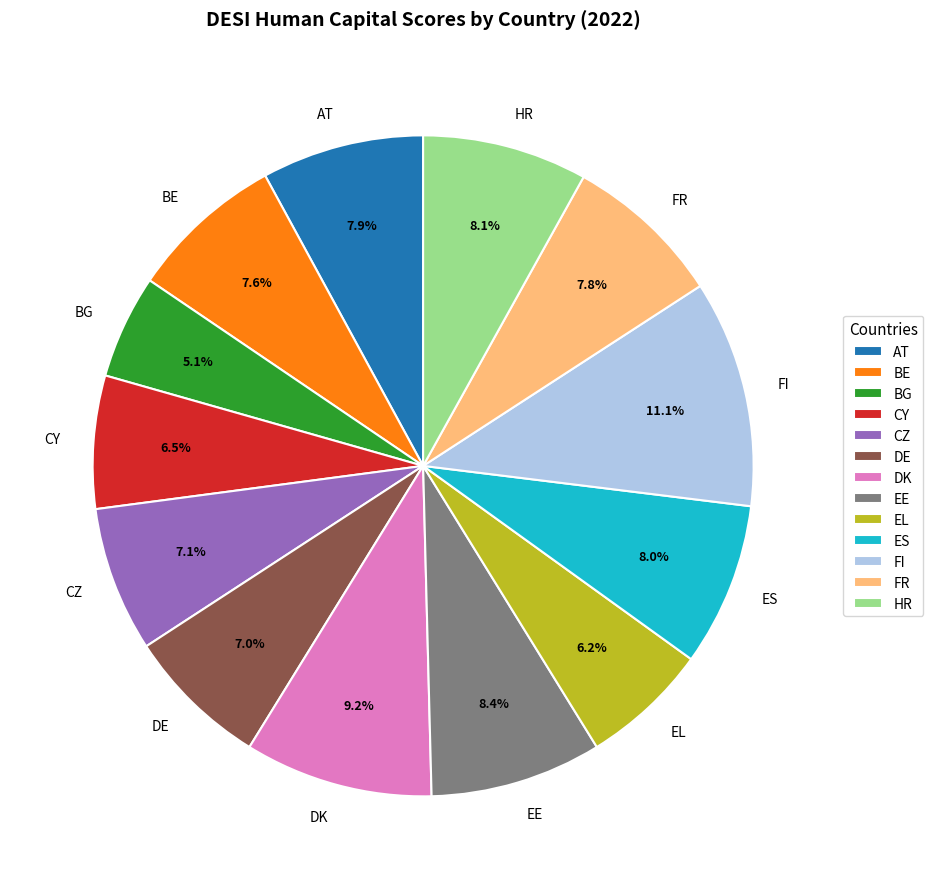

Count the number of slices in the pie.

13